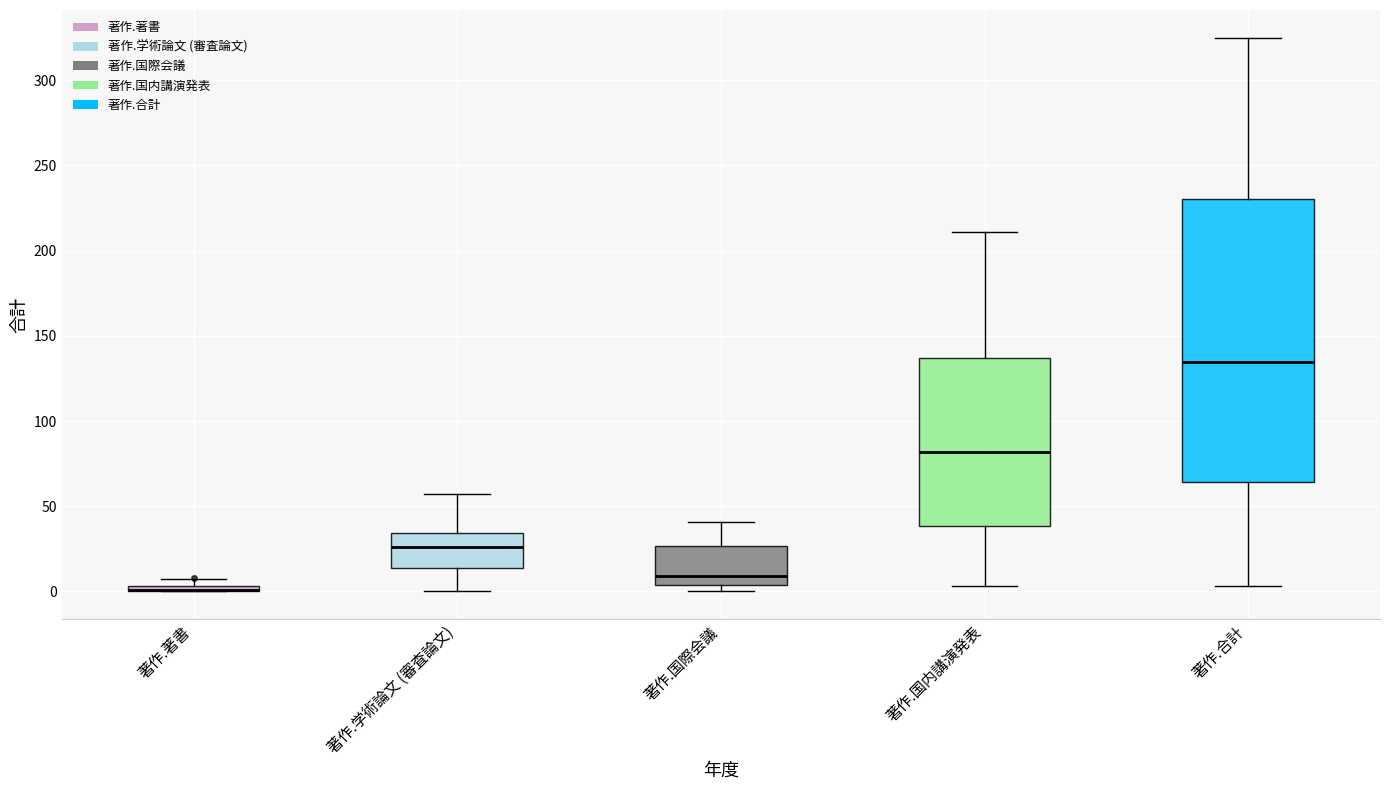

Which box is the tallest, from its lower edge to its upper edge?

著作.合計